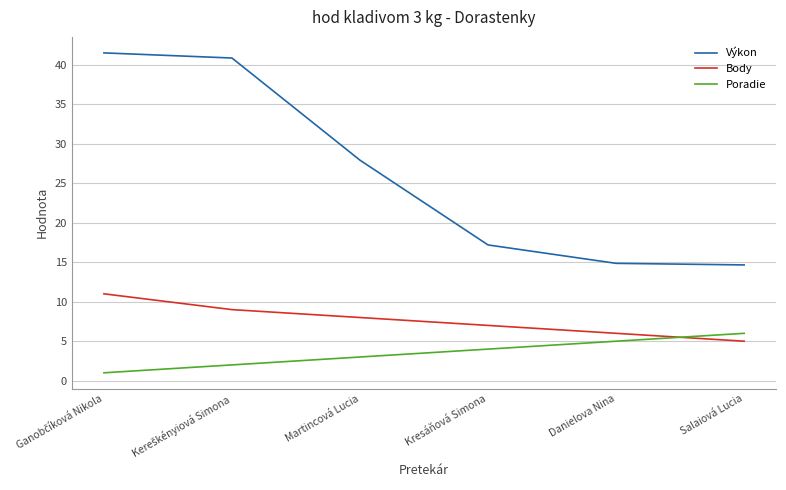

Is the value of Body at Martincová Lucia greater than the value of Výkon at Danielova Nina?

No